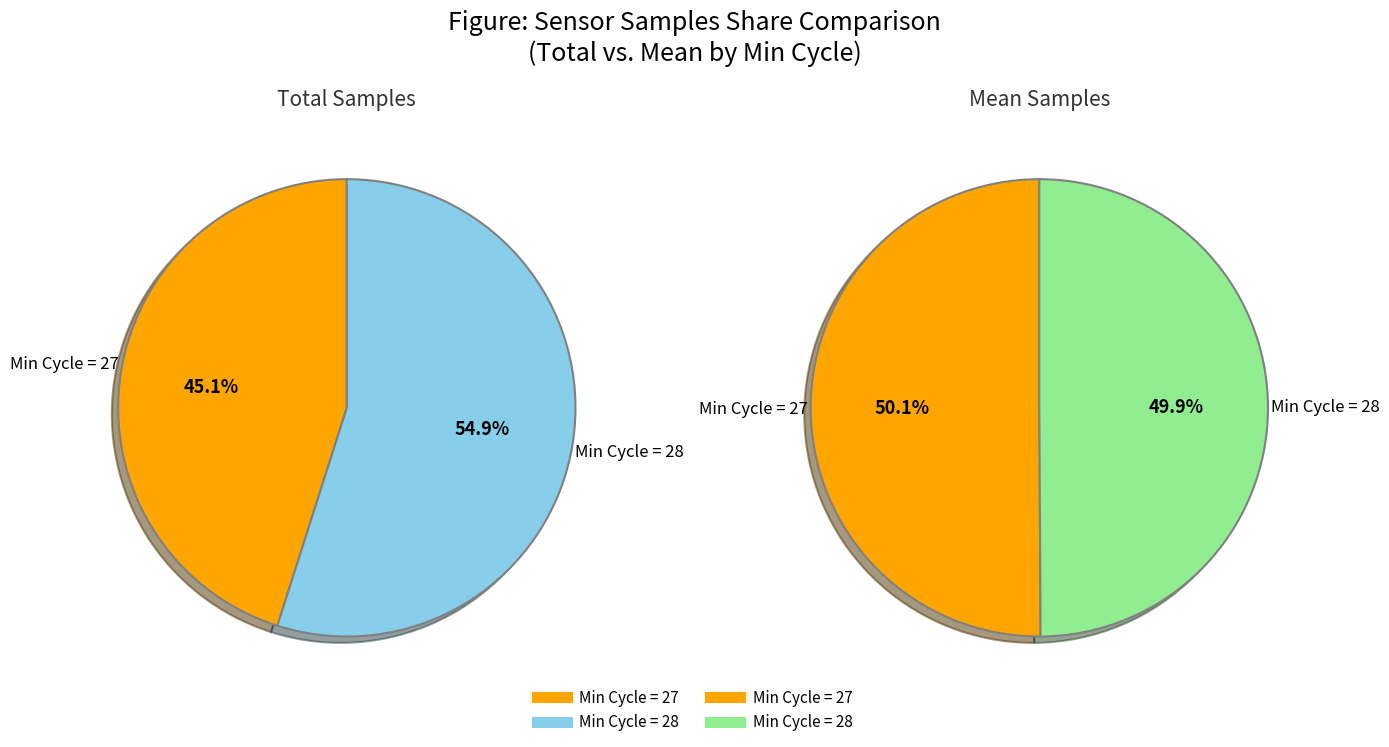

Which has a higher value, 27 or 27?

27